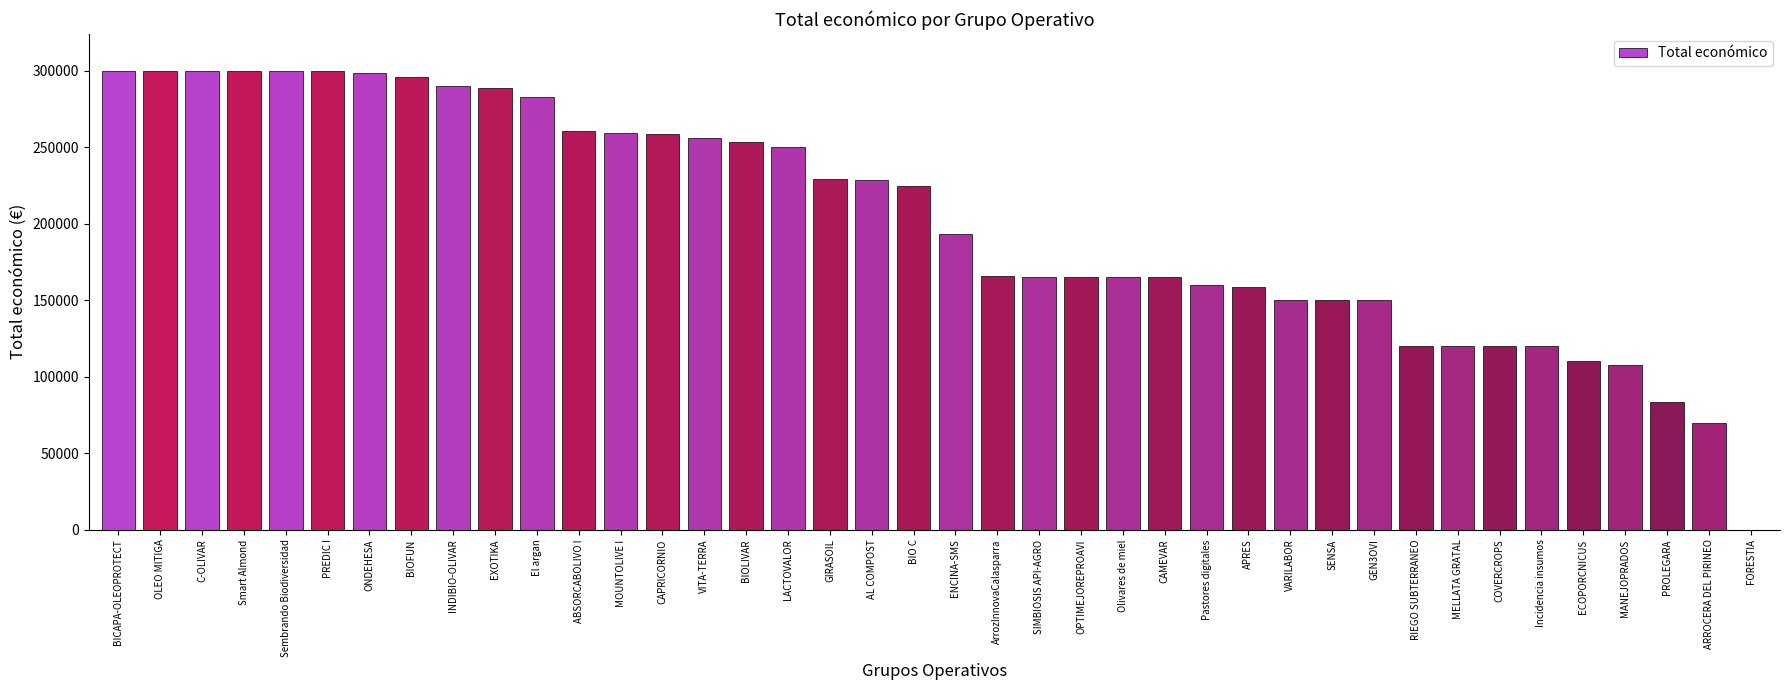

What is the difference between the values at BIO C and Smart Almond?

75002